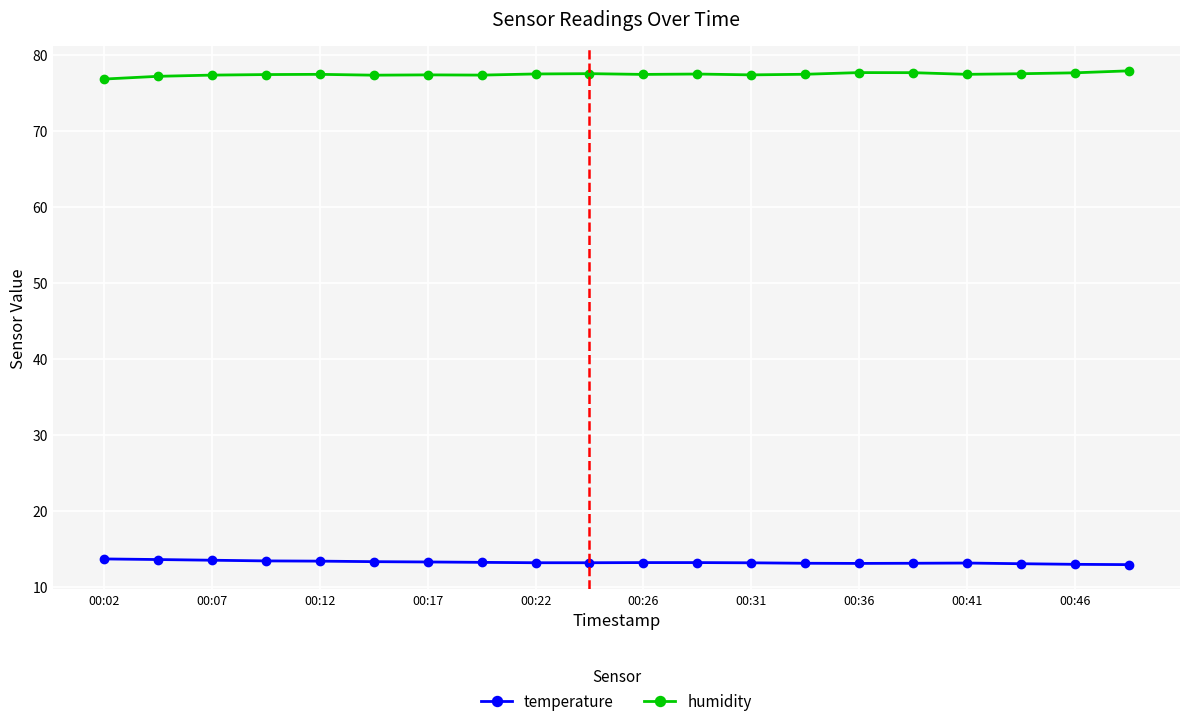

At how many categories does at least one series exceed 56?

20